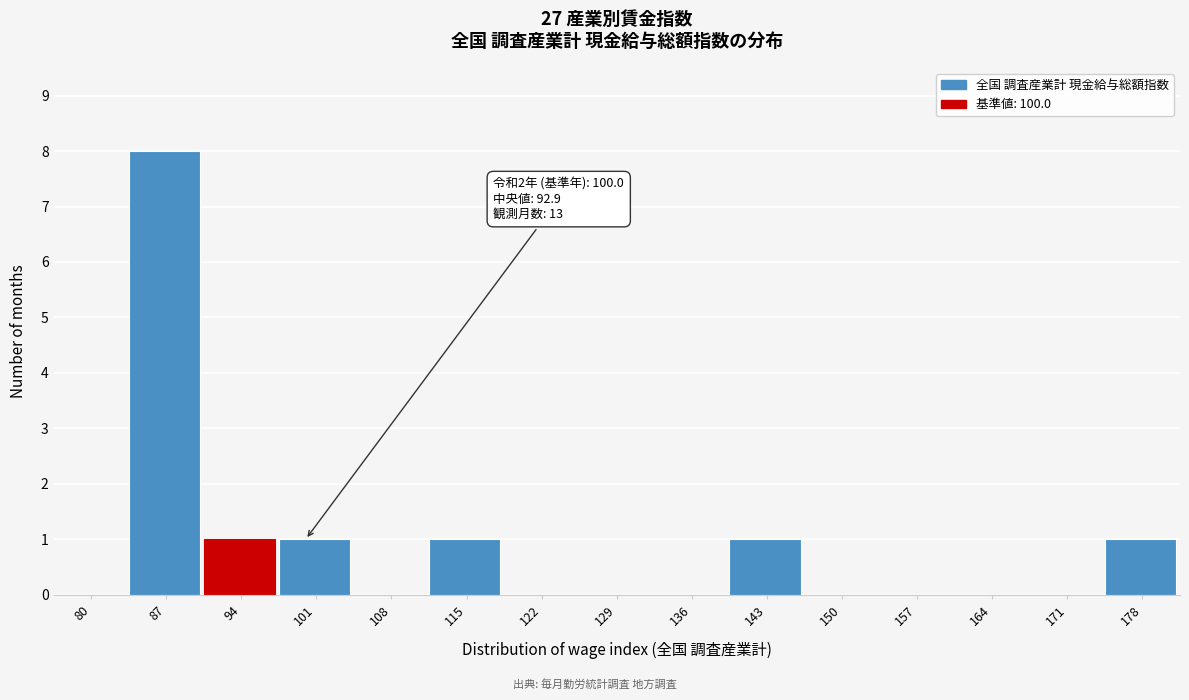

Reading right to left, extract all data points from this chart.

178=1	171=0	164=0	157=0	150=0	143=1	136=0	129=0	122=0	115=1	108=0	101=1	94=1	87=8	80=0